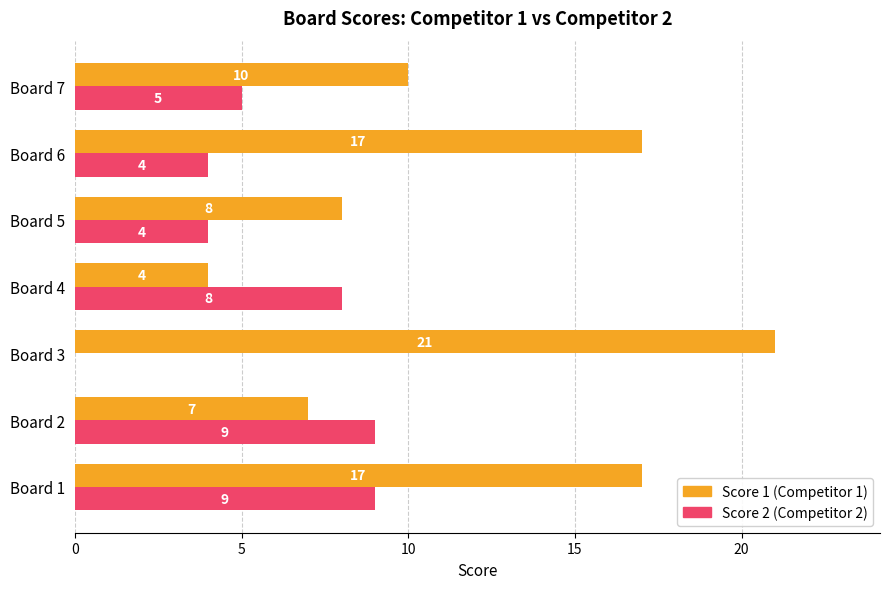

What is the greatest value displayed?

21